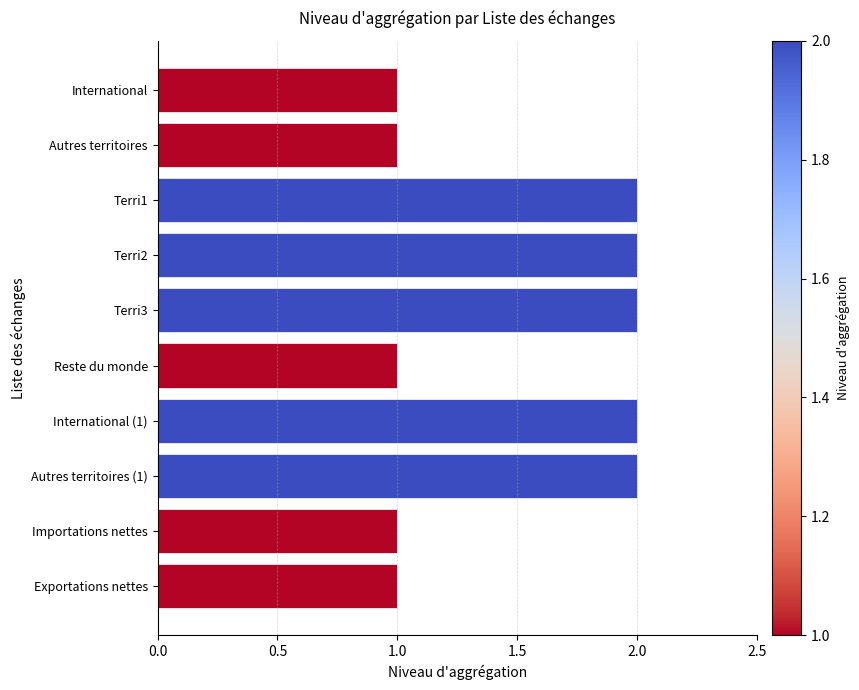

What is the change in value from International to Terri1?

+1